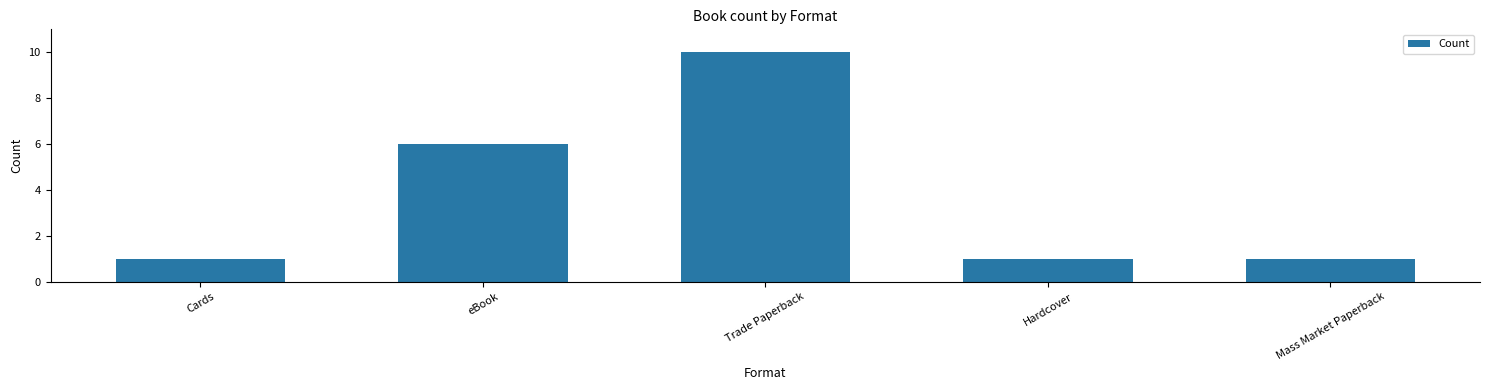

What is the ratio of the value at Mass Market Paperback to the value at Trade Paperback?

0.1